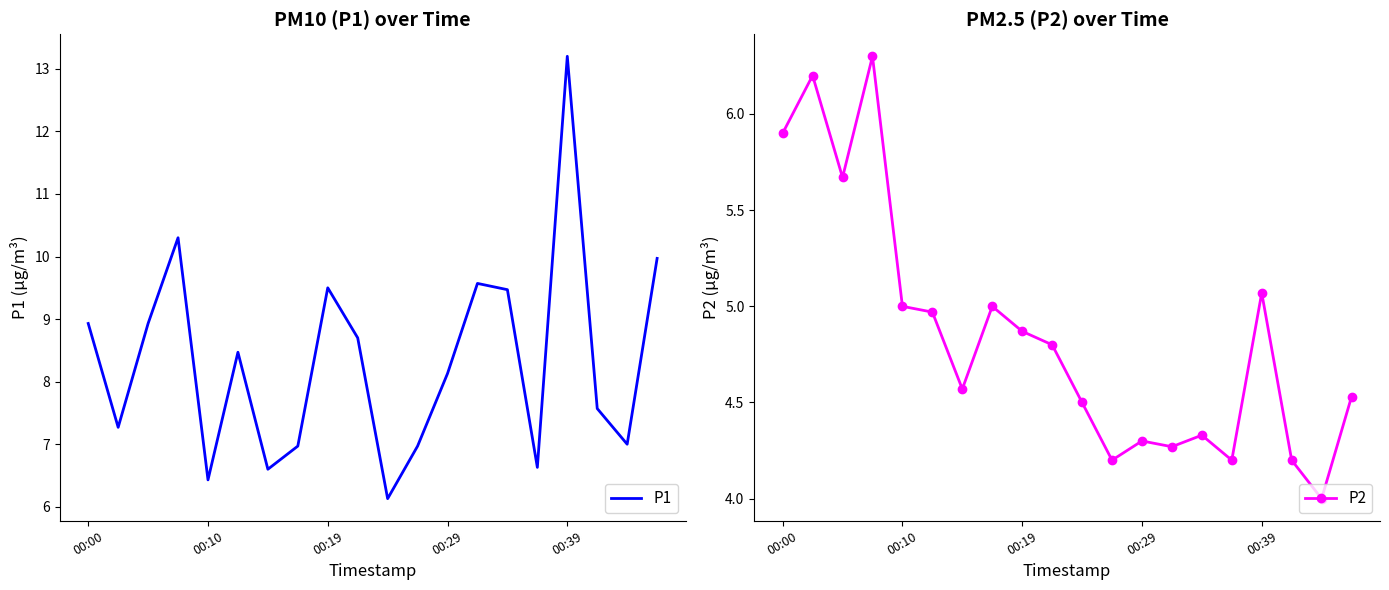

What is the maximum value for P1?

13.2